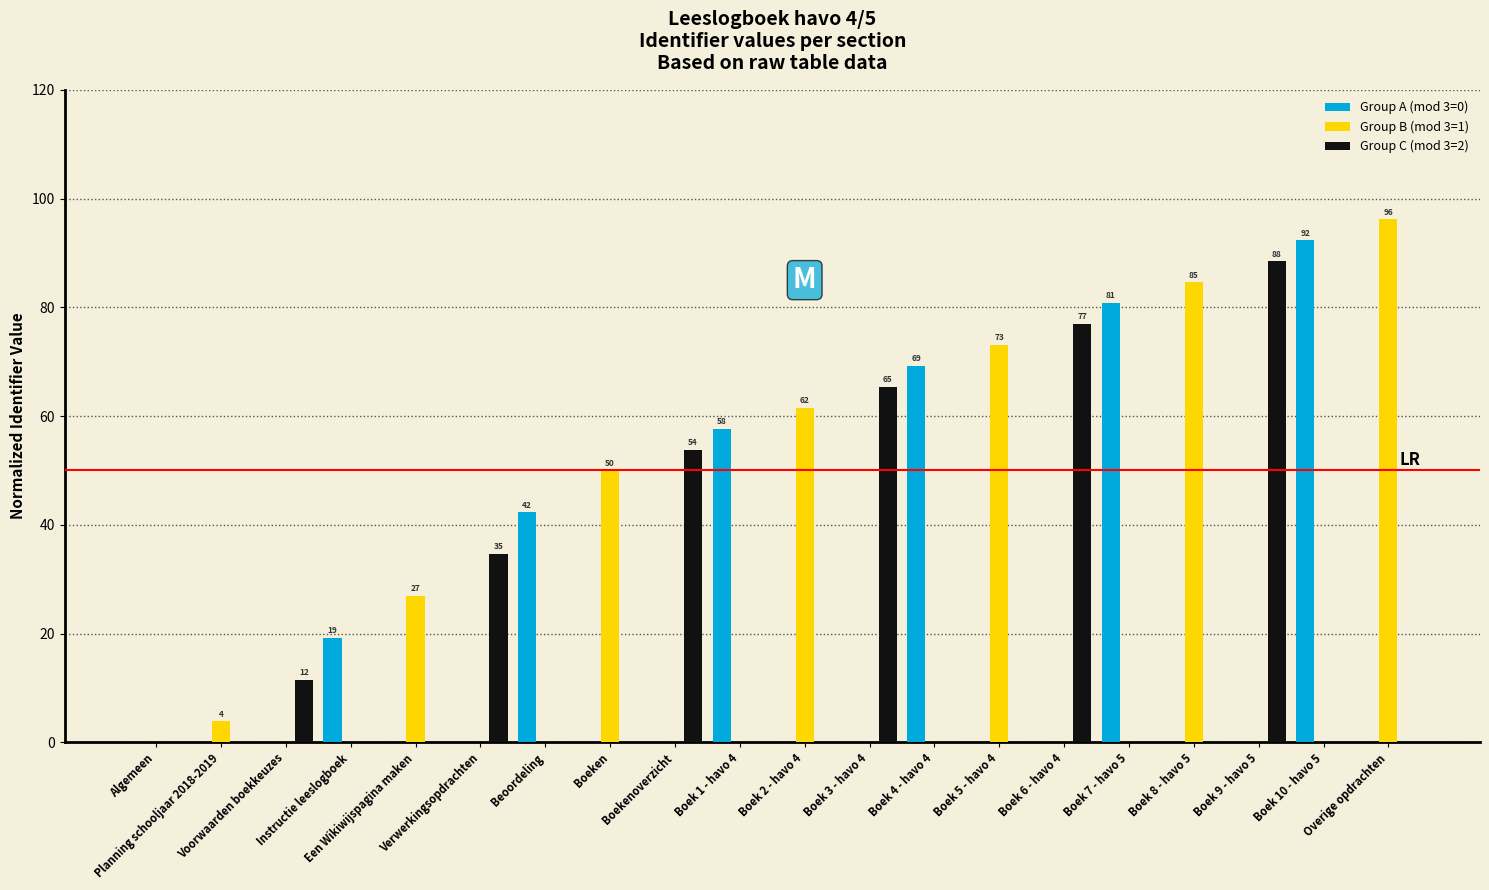

Reading left to right, list all the values displayed in this chart.

Group A (mod 3=0): 0.0	0.0	0.0	19.2	0.0	0.0	42.3	0.0	0.0	57.7	0.0	0.0	69.2	0.0	0.0	80.8	0.0	0.0	92.3	0.0
Group B (mod 3=1): 0.0	3.8	0.0	0.0	26.9	0.0	0.0	50.0	0.0	0.0	61.5	0.0	0.0	73.1	0.0	0.0	84.6	0.0	0.0	96.2
Group C (mod 3=2): 0.0	0.0	11.5	0.0	0.0	34.6	0.0	0.0	53.8	0.0	0.0	65.4	0.0	0.0	76.9	0.0	0.0	88.5	0.0	0.0